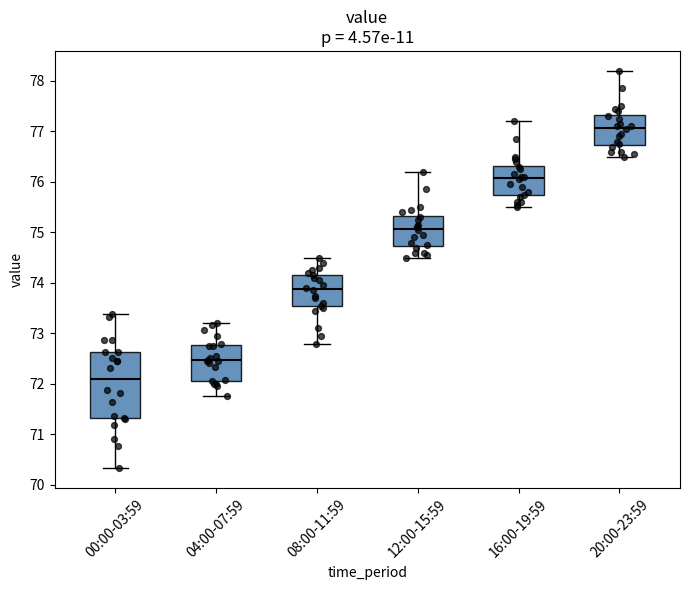

Which box is the tallest, from its lower edge to its upper edge?

00:00-03:59